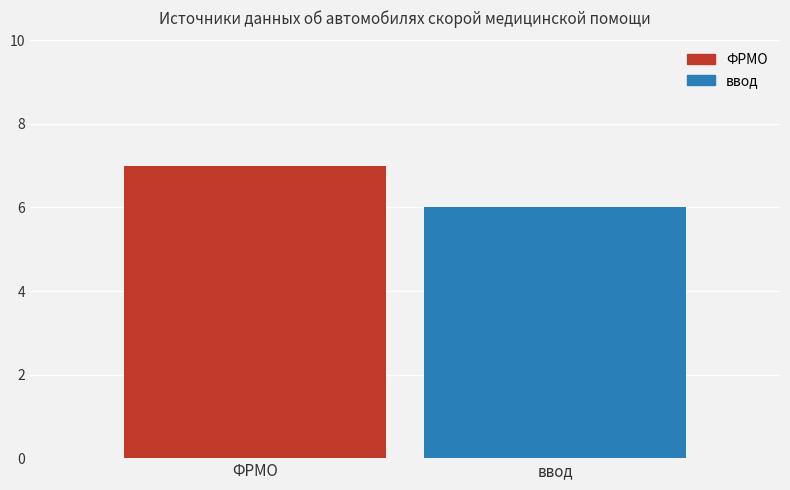

Between ввод and ФРМО, which is larger?

ФРМО